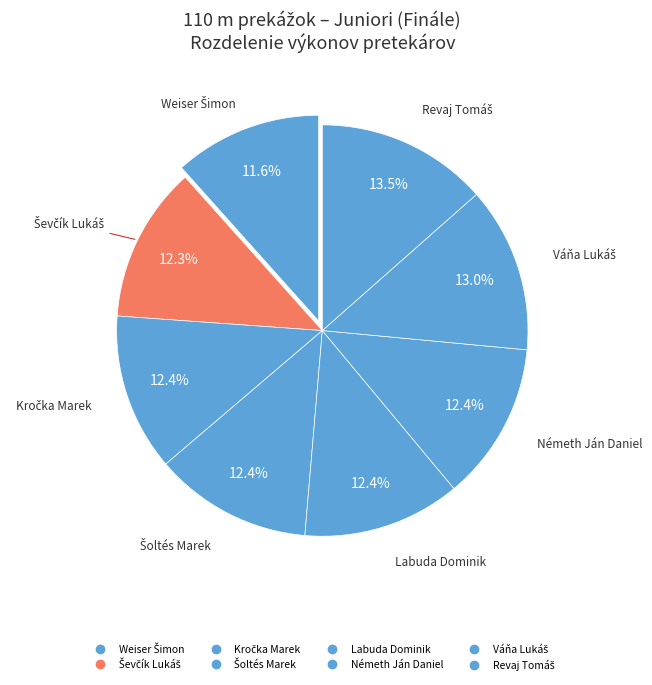

The Kročka Marek slice represents 23% of the pie. True or false?

False